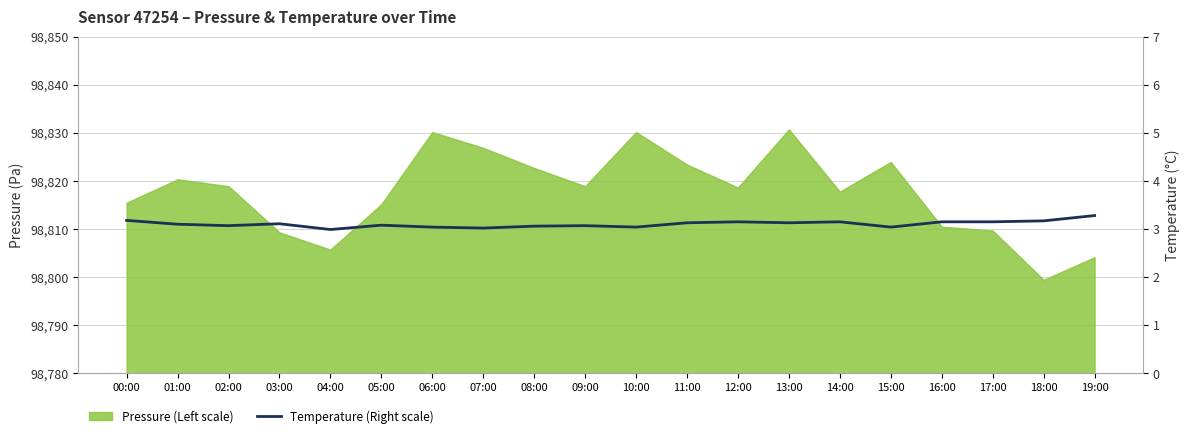

What is the smallest value displayed?

3.0